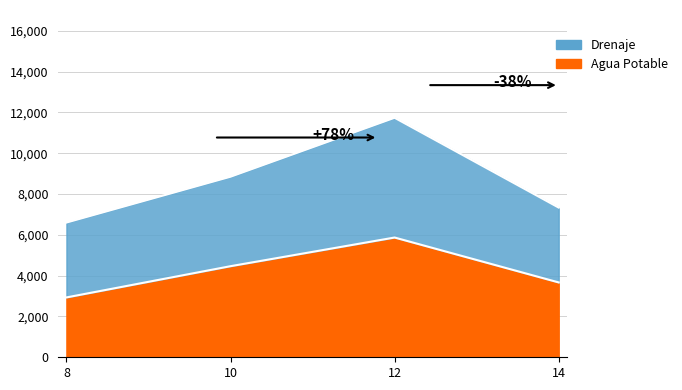

Where does the Drenaje series first go above 8848?

10